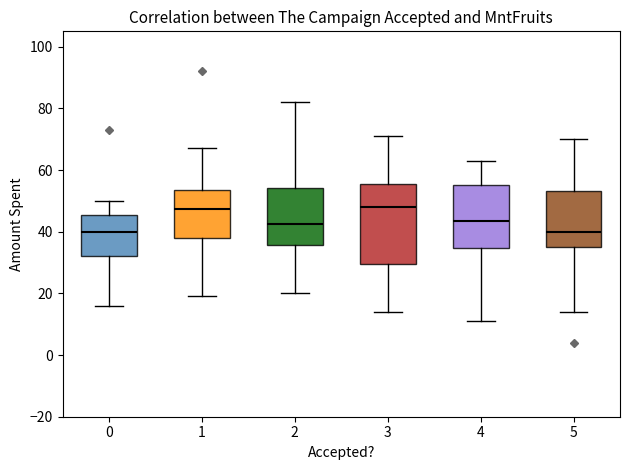

Where is the lower edge of the box at x = 4 on the y-axis? The values are not printed on the chart, so give them approximately, as read against the axis.

34